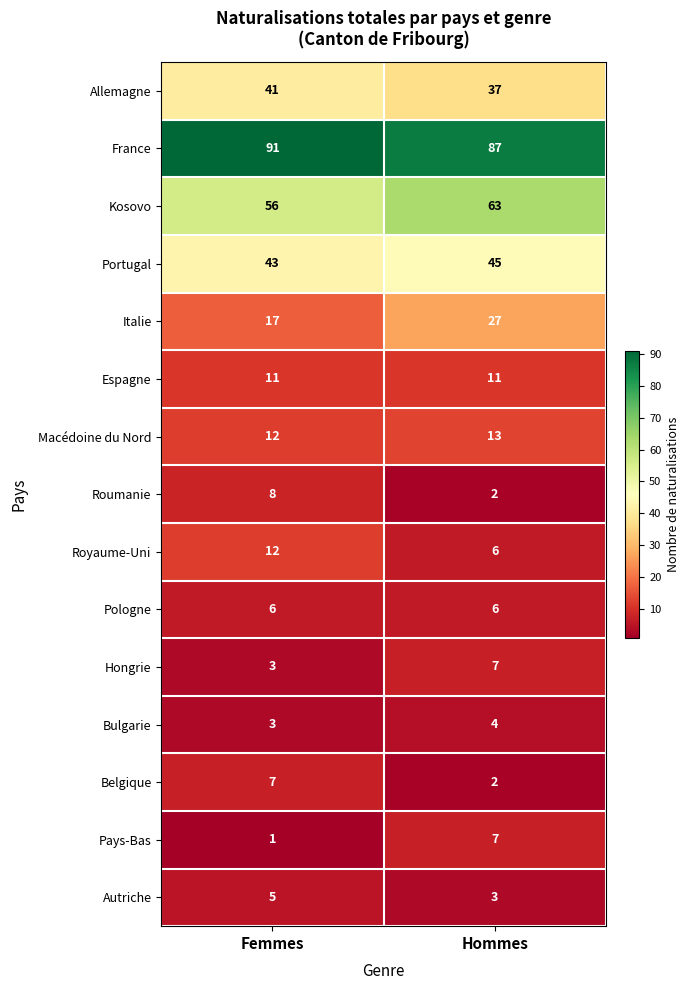

Where is Bulgarie nearest to the value 3?

Femmes